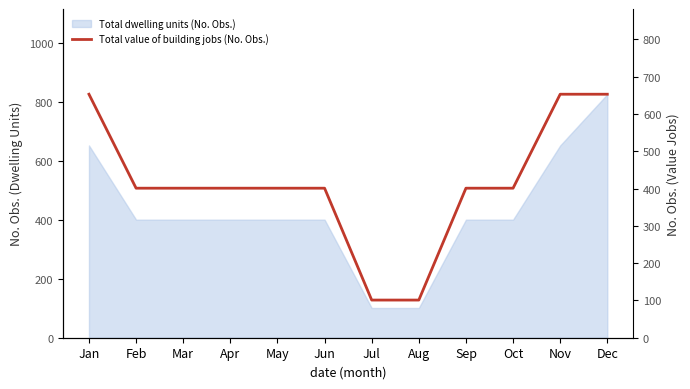

The value at Apr is 401. True or false?

True